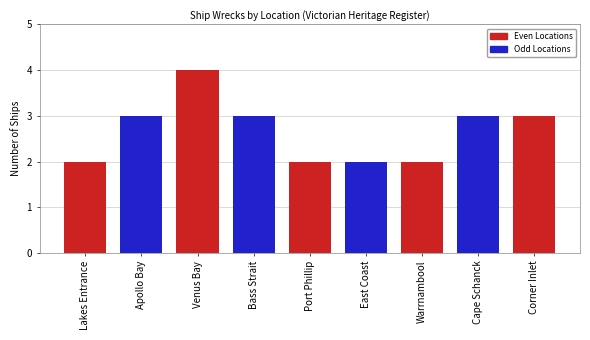

What is the label of the 7th bar from the right?

Venus Bay